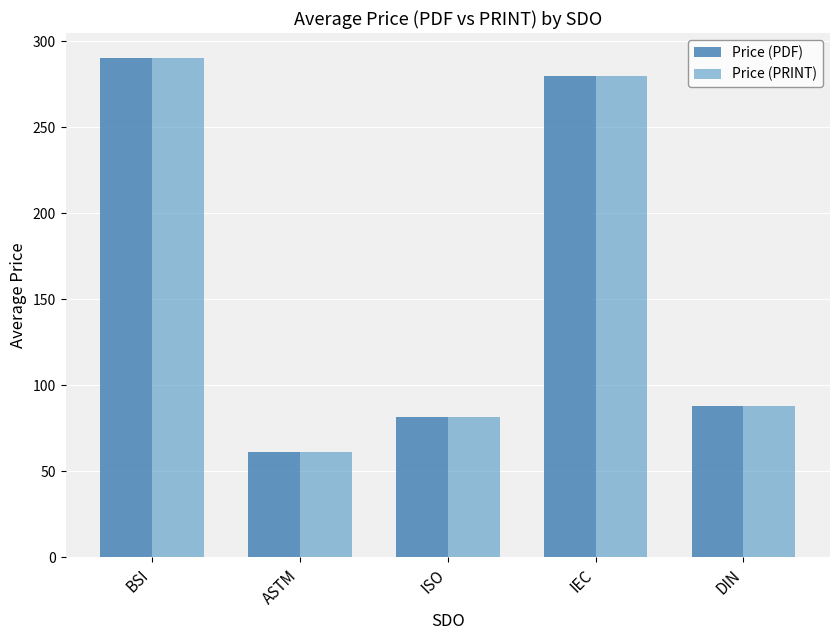

At which category does the chart reach its minimum across all series?

ASTM